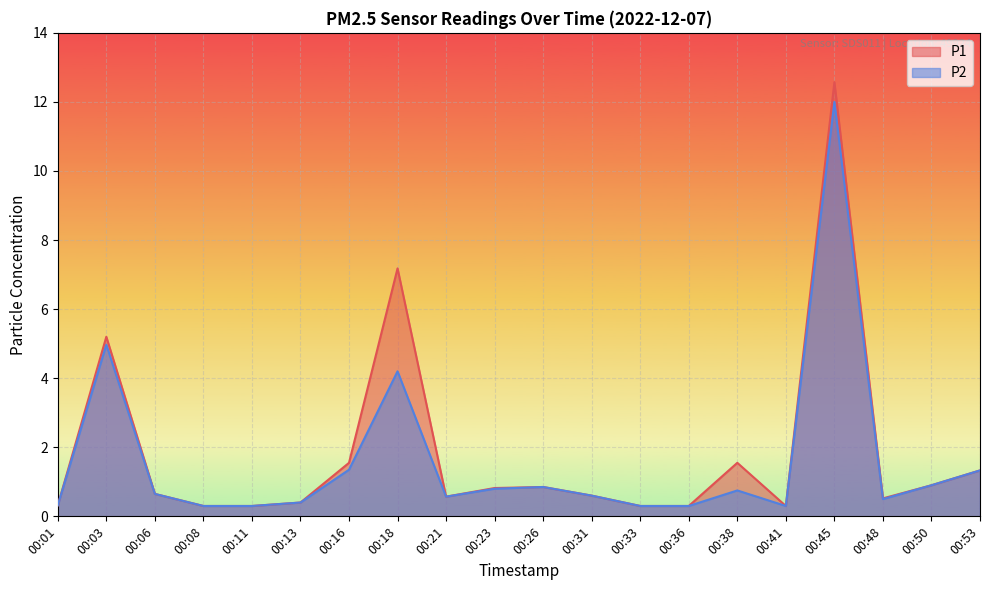

True or false: P2 and P1 cross at least once.

False